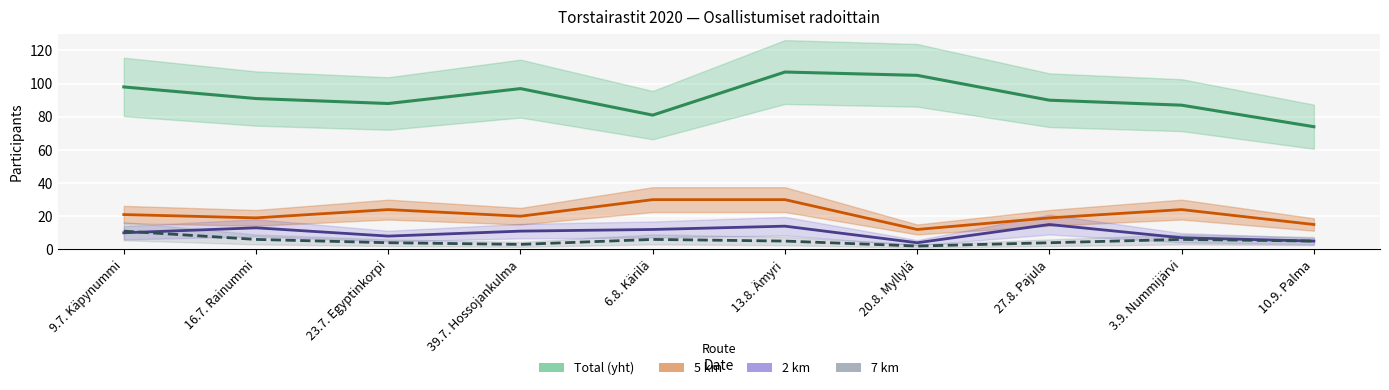

What is the maximum value shown in the chart?

107